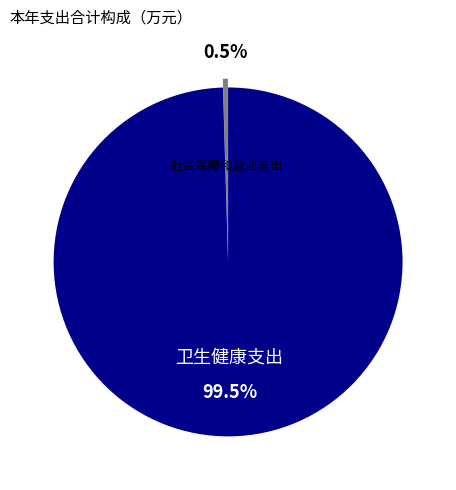

Is there a majority slice in this chart?

Yes